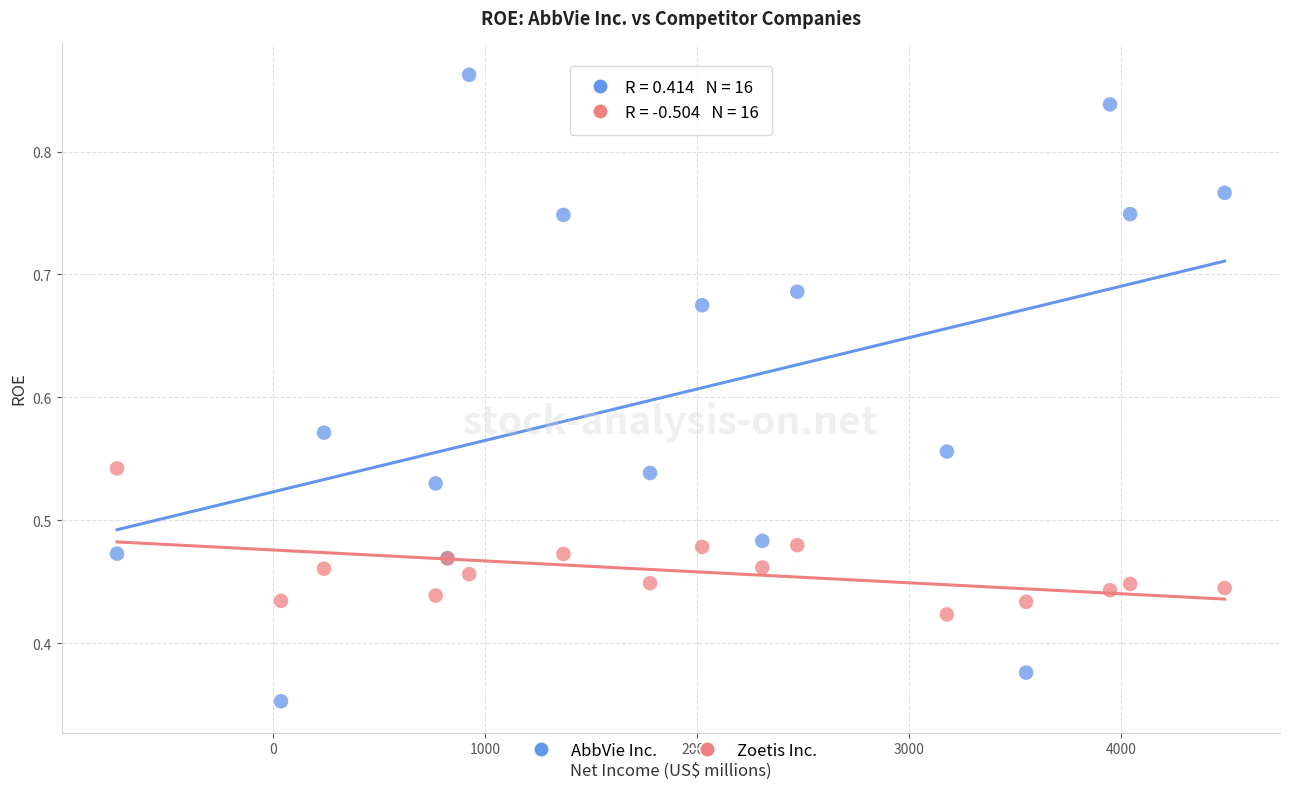

Which series reaches the minimum Y coordinate?

AbbVie Inc.